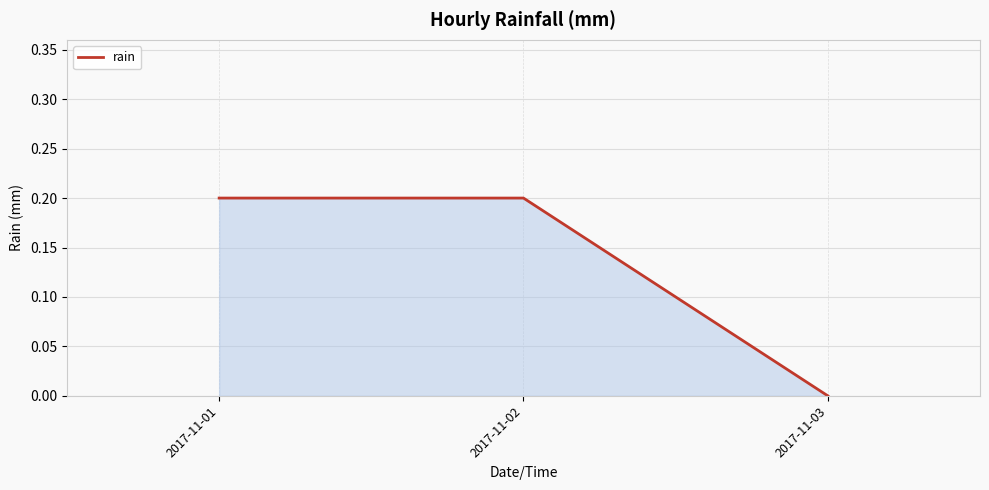

Which has a higher value, 2017-11-03 or 2017-11-01?

2017-11-01